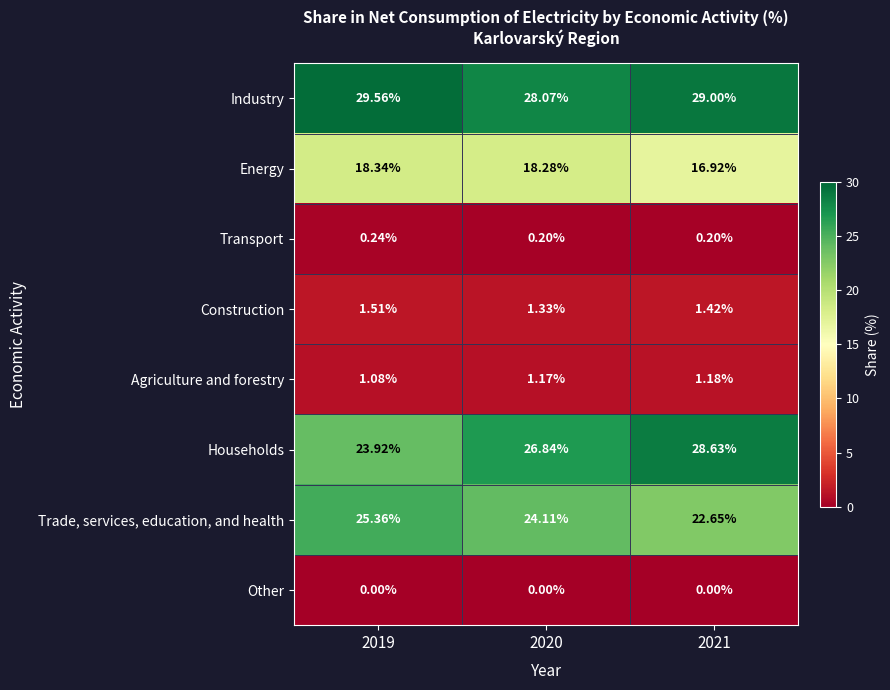

Rank the series at 2021 from lowest to highest value.

Other, Transport, Agriculture and forestry, Construction, Energy, Trade, services, education, and health, Households, Industry